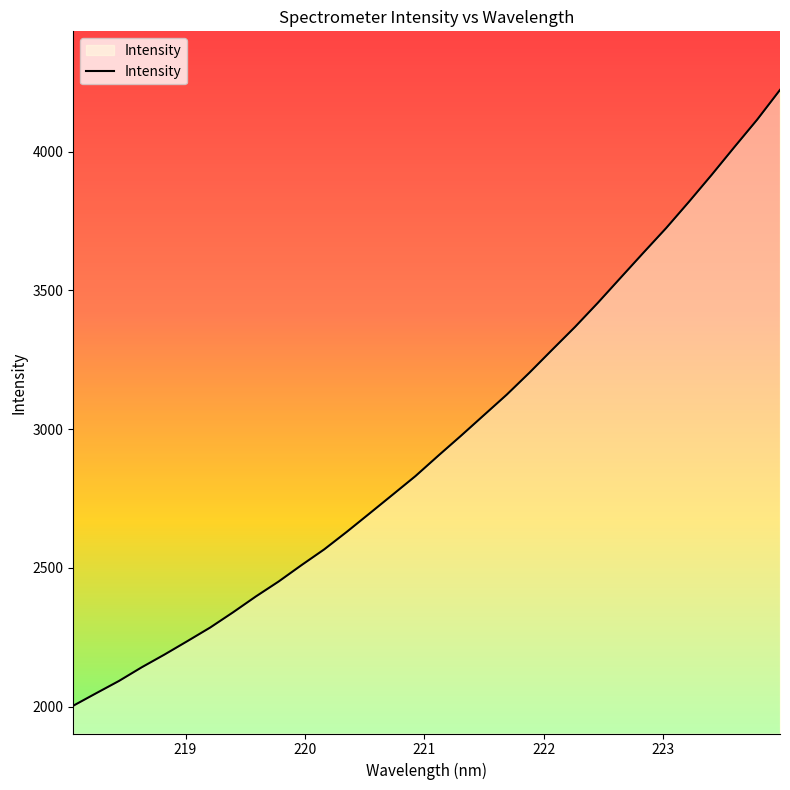

How many lines are shown in the chart?

1